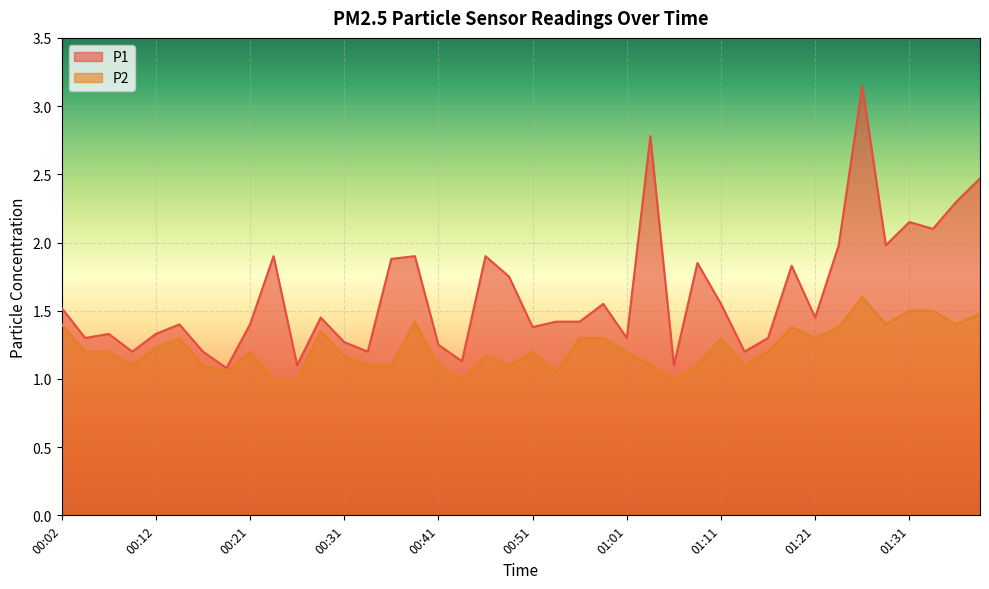

The value of P1 at 01:36 is 4.0. True or false?

False